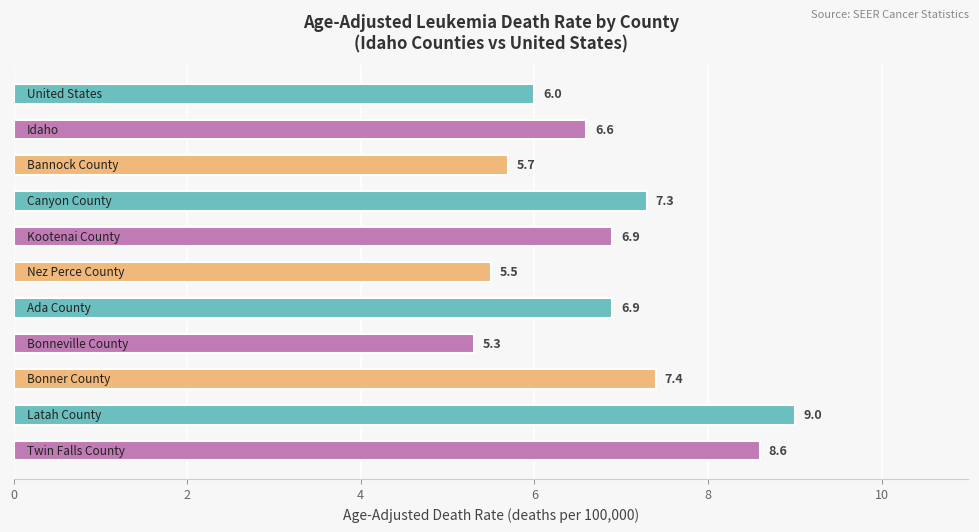

Reading top to bottom, what are all the values shown in this chart?

6.0	6.6	5.7	7.3	6.9	5.5	6.9	5.3	7.4	9.0	8.6